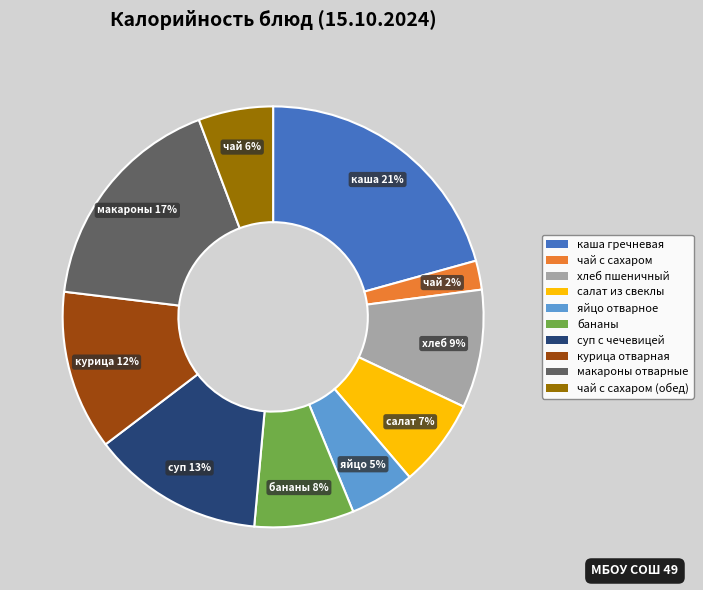

Is there any slice that represents more than half of the pie?

No